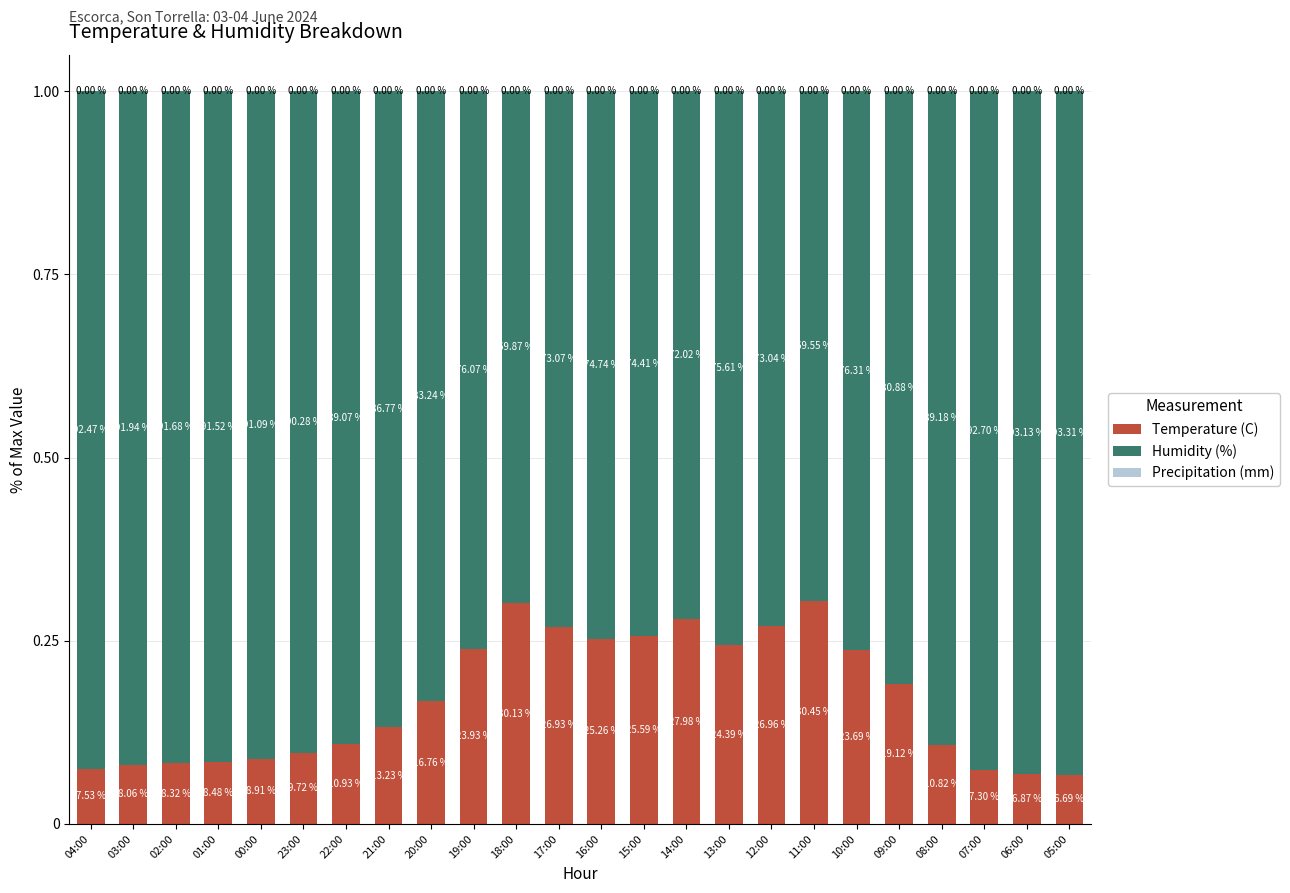

Does the chart contain stacked bars?

Yes